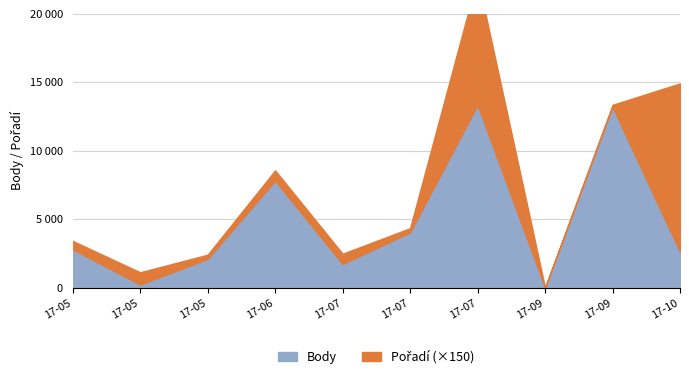

Where is the first local minimum for Pořadí?

2017-05-20